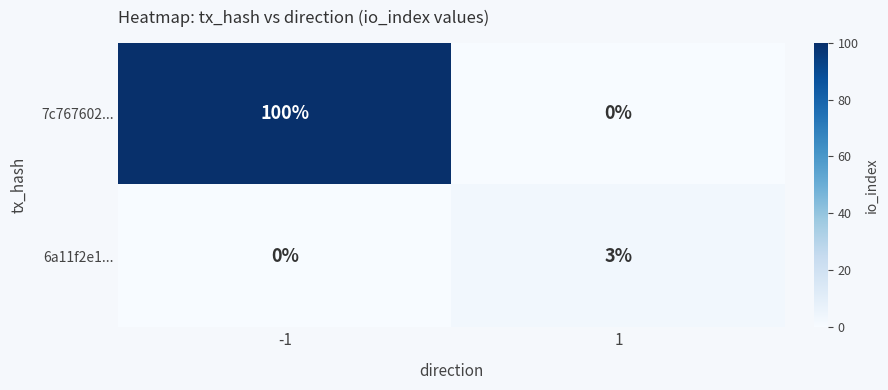

How many categories are shown in the chart?

2